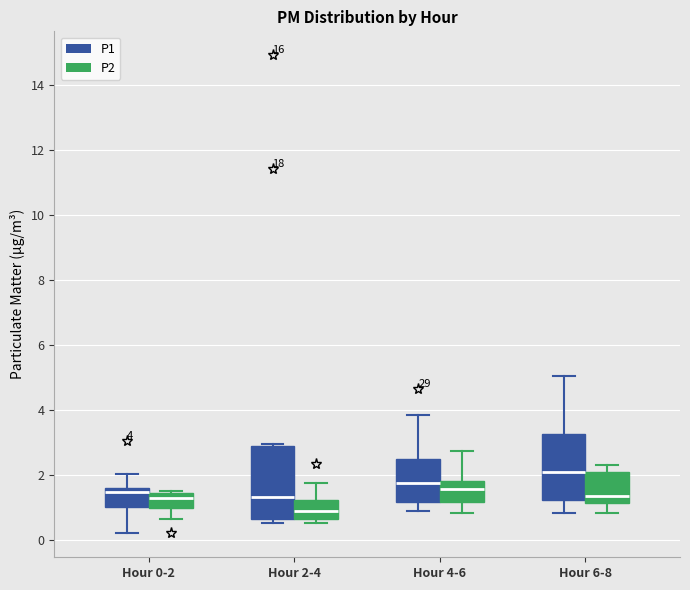

Which box's median line is the highest?

Hour 6-8 (P1)